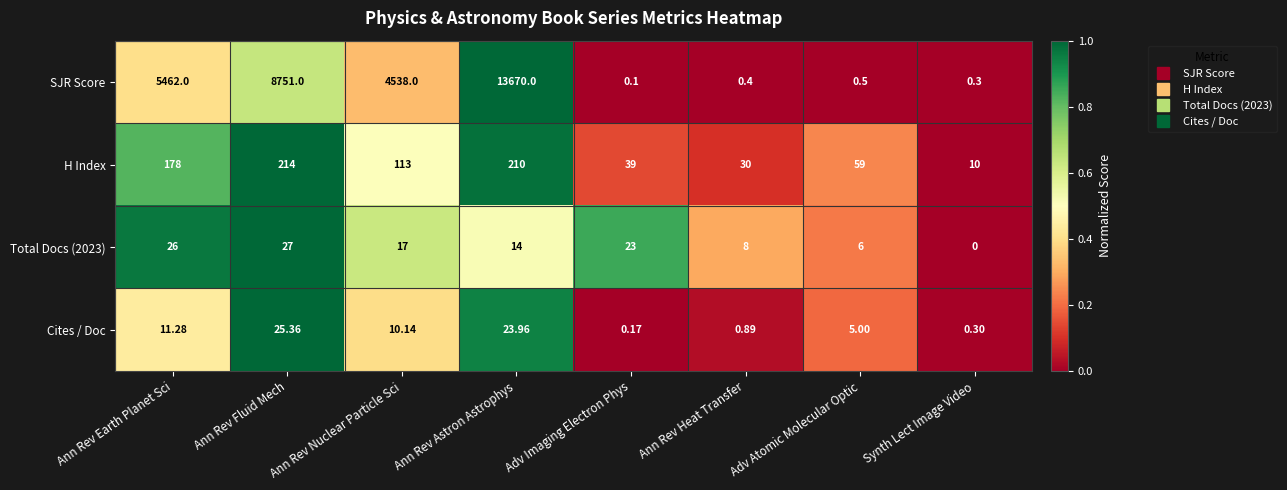

Is the value of Total Docs (2023) at Ann Rev Heat Transfer greater than the value of SJR Score at Ann Rev Heat Transfer?

Yes